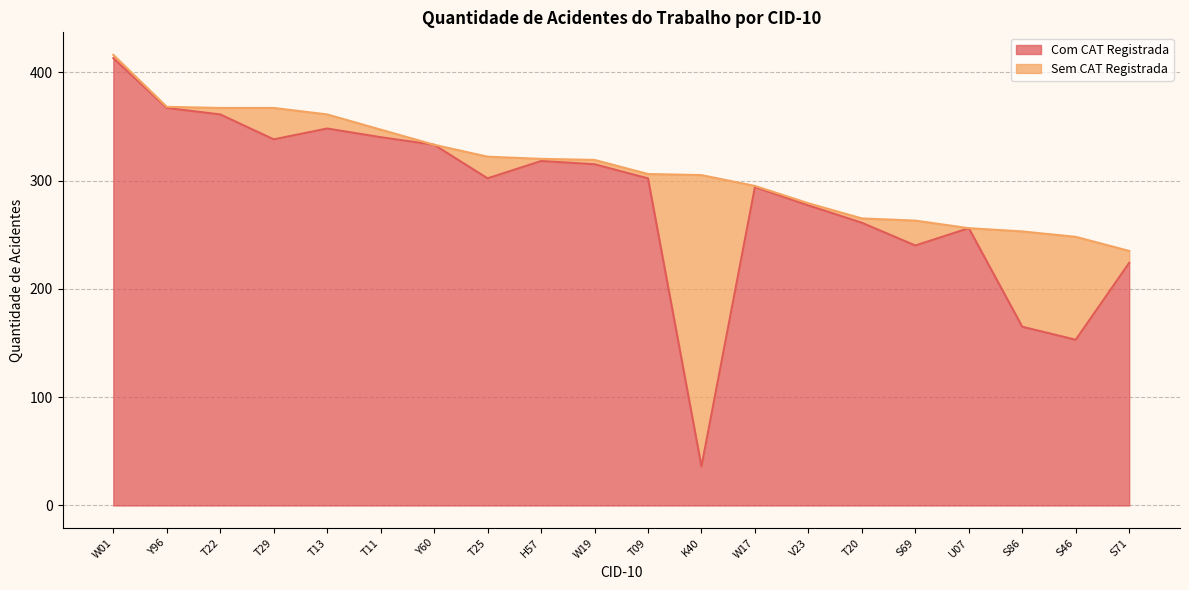

Does the chart have visible grid lines?

Yes